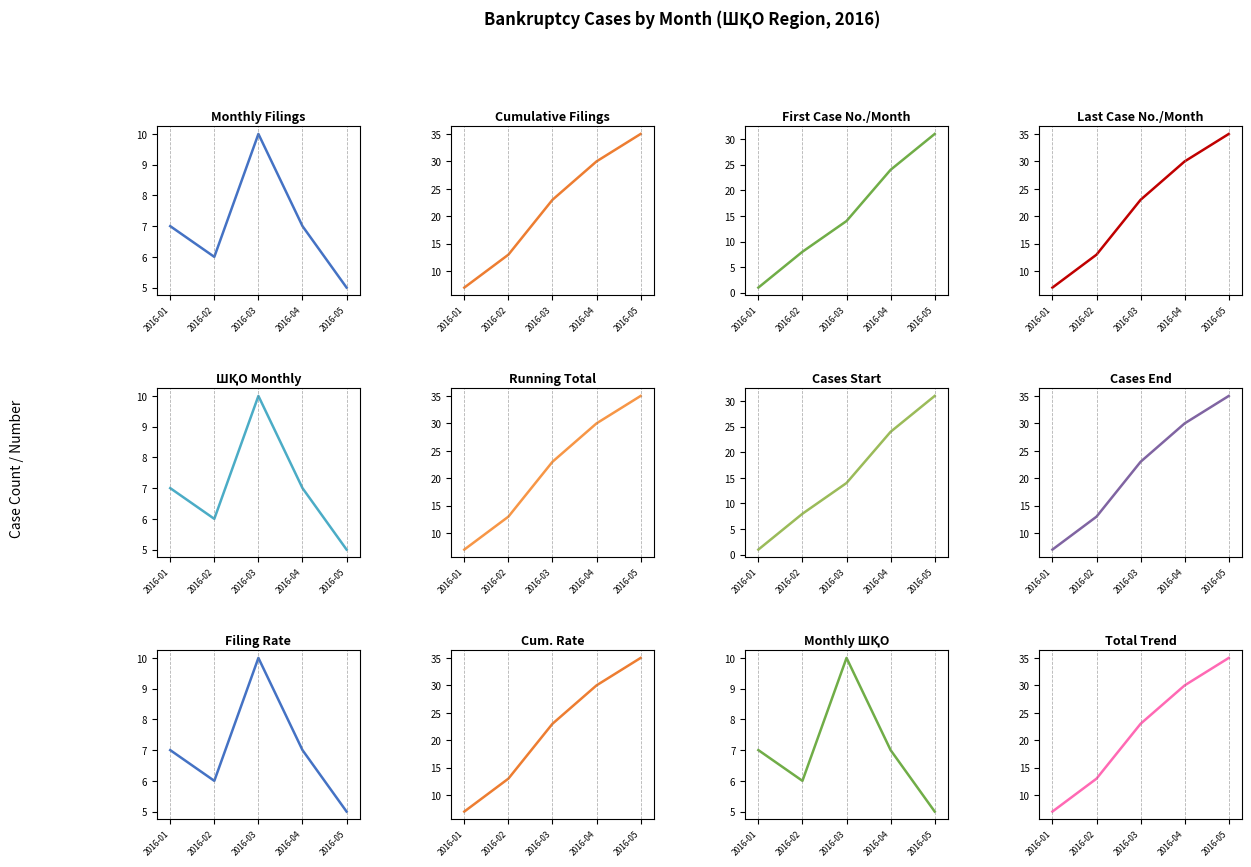

Rank the series at 21 from lowest to highest value.

ШҚО, Cumulative count